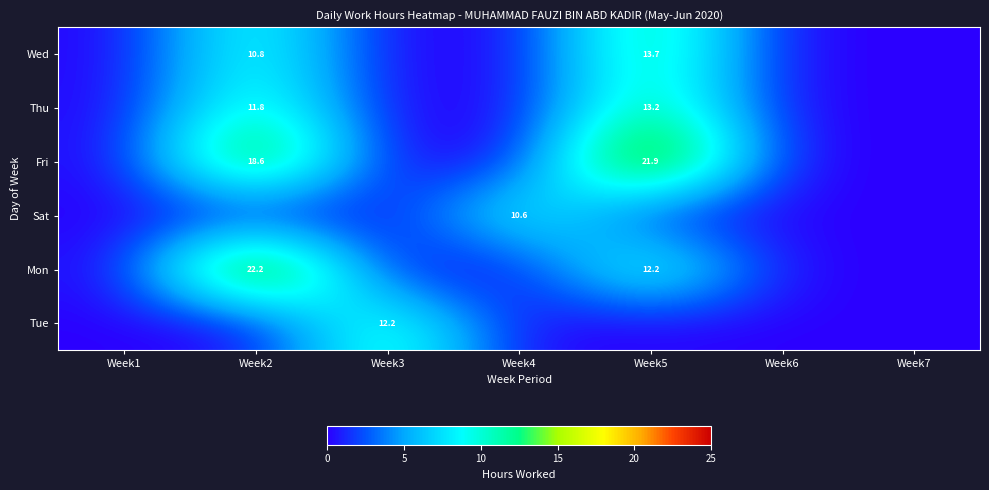

True or false: Fri has a value of 33.0 at Week5.

False